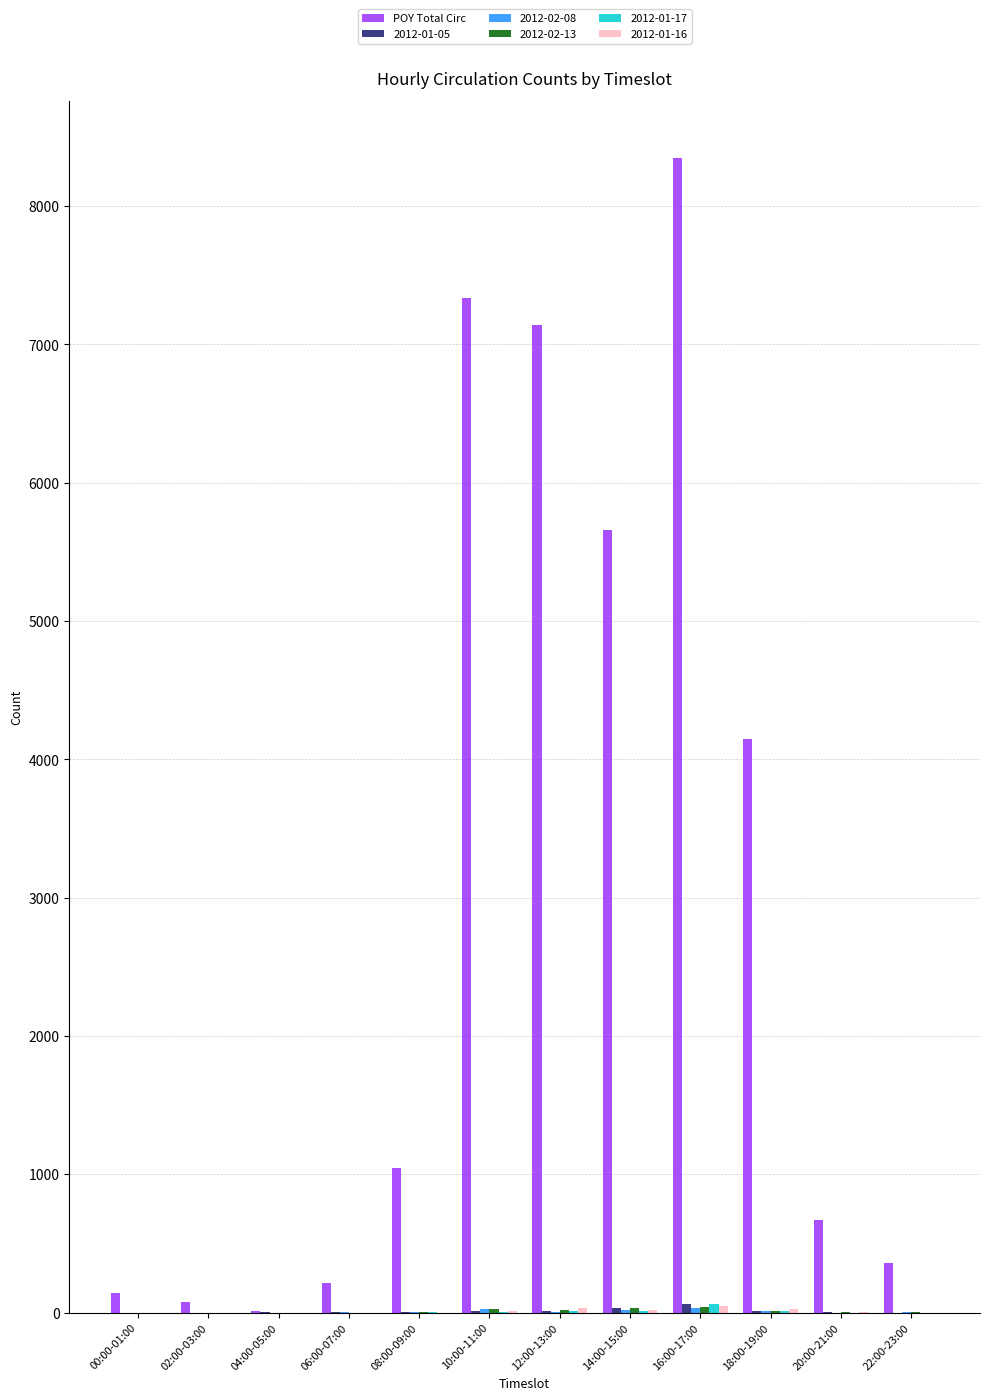

Which series changed the most between 14:00-15:00 and 22:00-23:00?

POY Total Circ